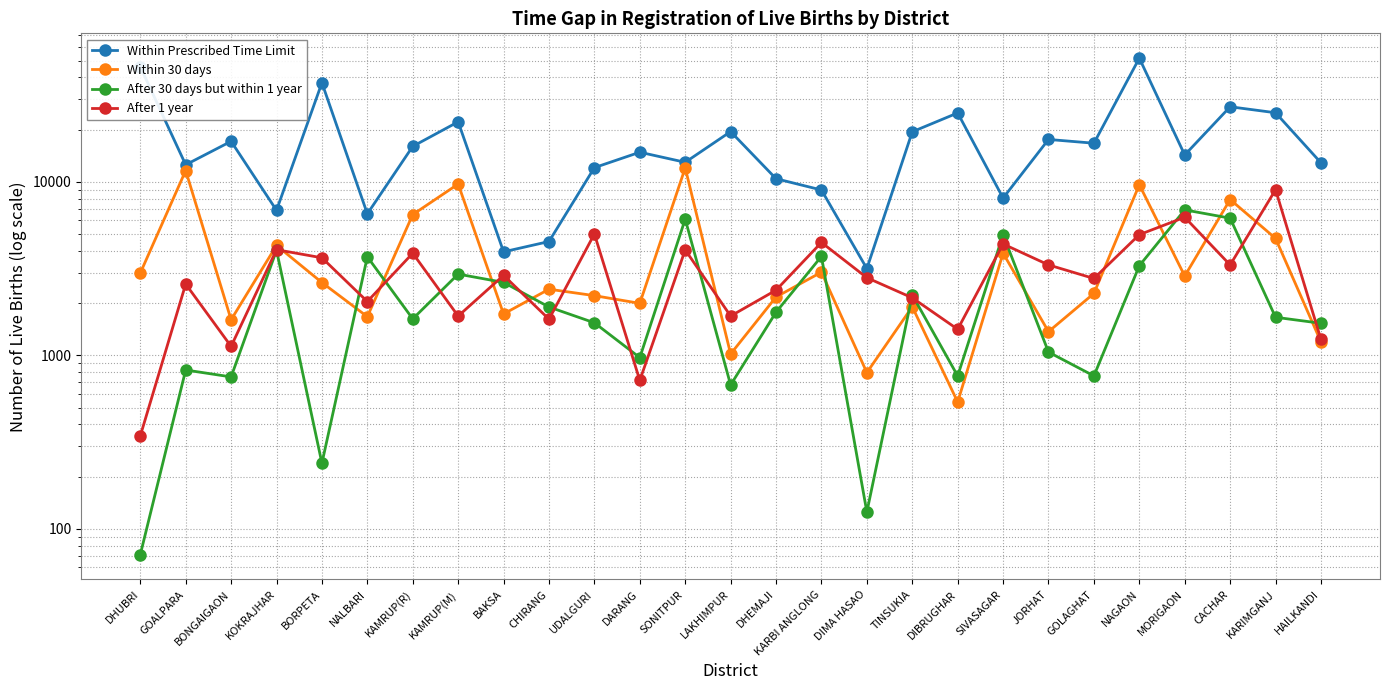

At which category does Within 30 days reach its first local valley?

BONGAIGAON